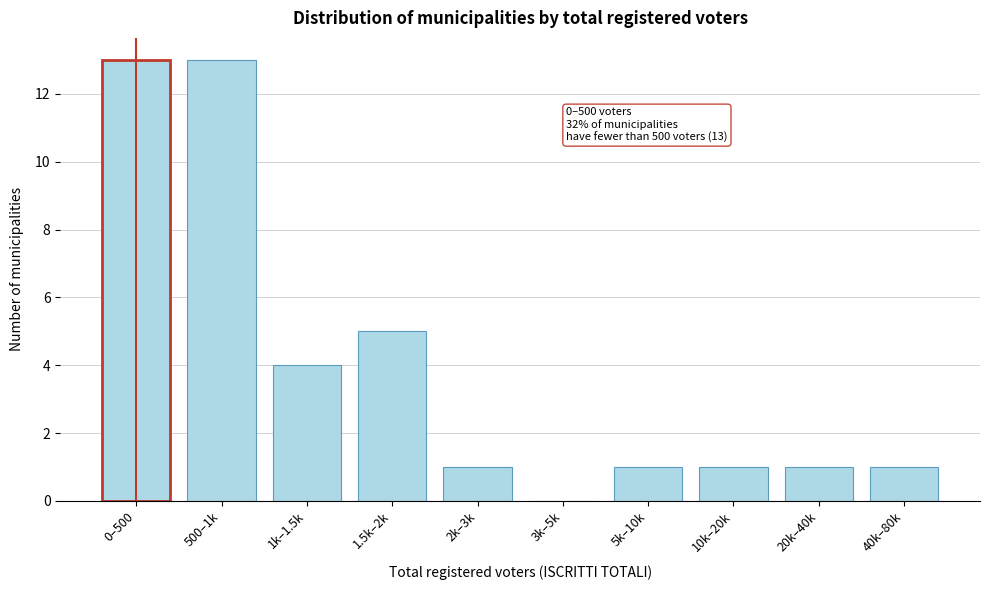

Reading left to right, what are all the values shown in this chart?

0–500=13	500–1k=13	1k–1.5k=4	1.5k–2k=5	2k–3k=1	3k–5k=0	5k–10k=1	10k–20k=1	20k–40k=1	40k–80k=1